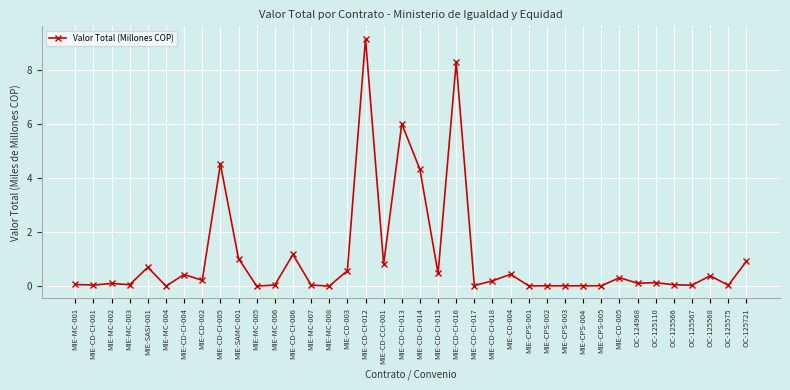

What is the value of the 38th point from the left?

0.9